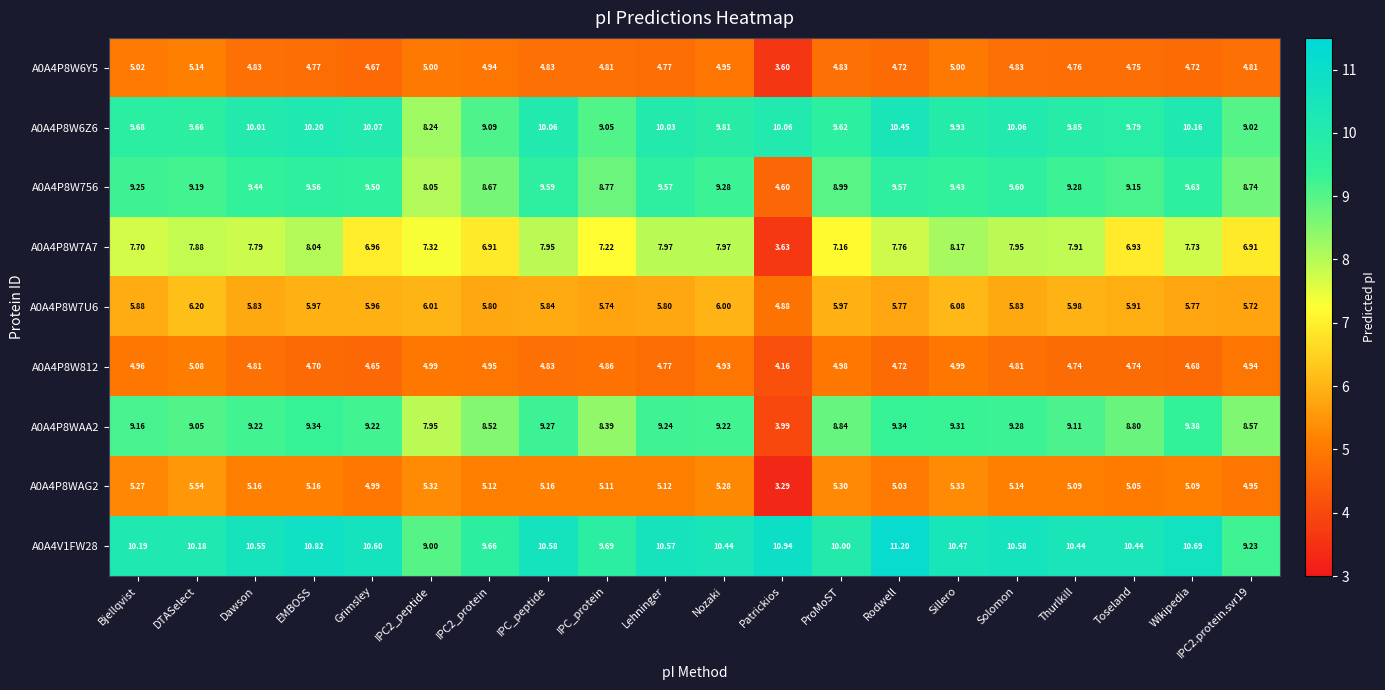

Which label corresponds to the largest value in the chart?

Rodwell